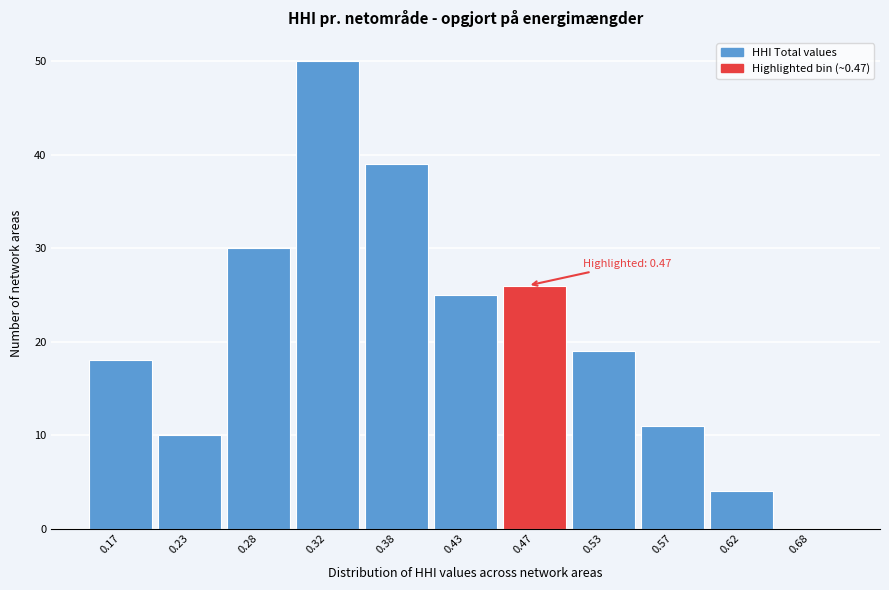

Which range on the x-axis has the tallest bar?

0.30 to 0.35